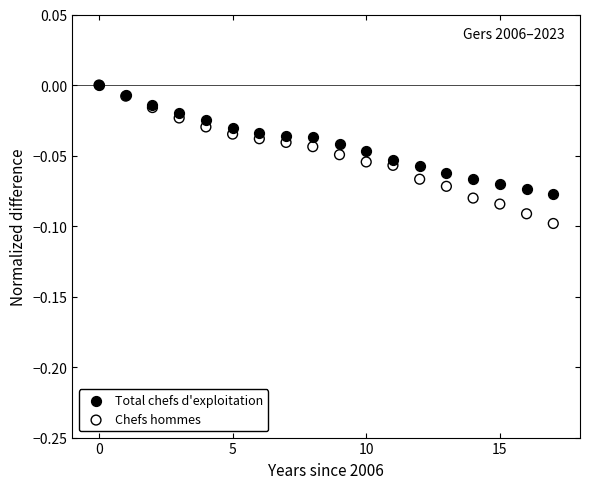

What are all the series names shown in the legend?

Total chefs d'exploitation, Chefs hommes